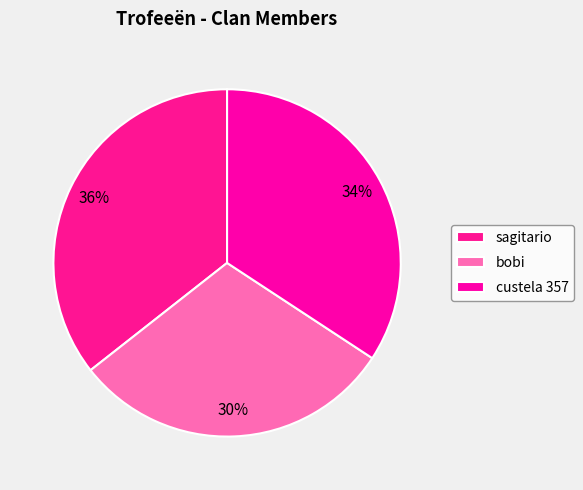

How many segments does this pie chart have?

3